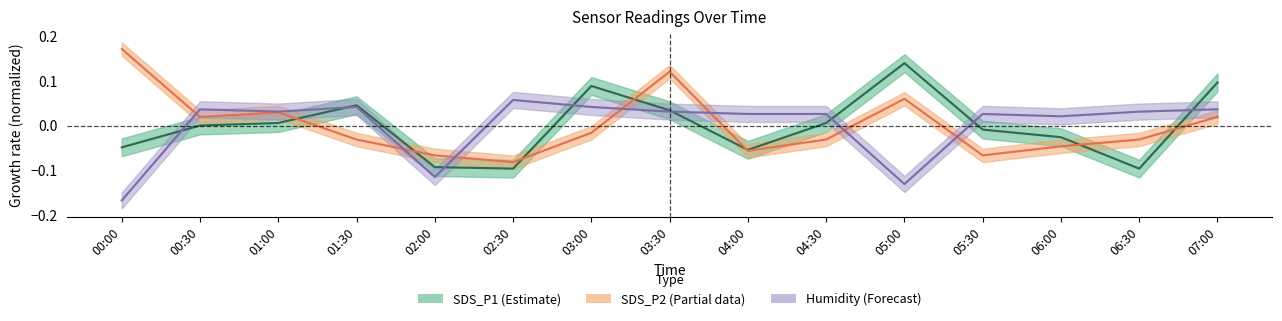

Does the chart have visible grid lines?

No